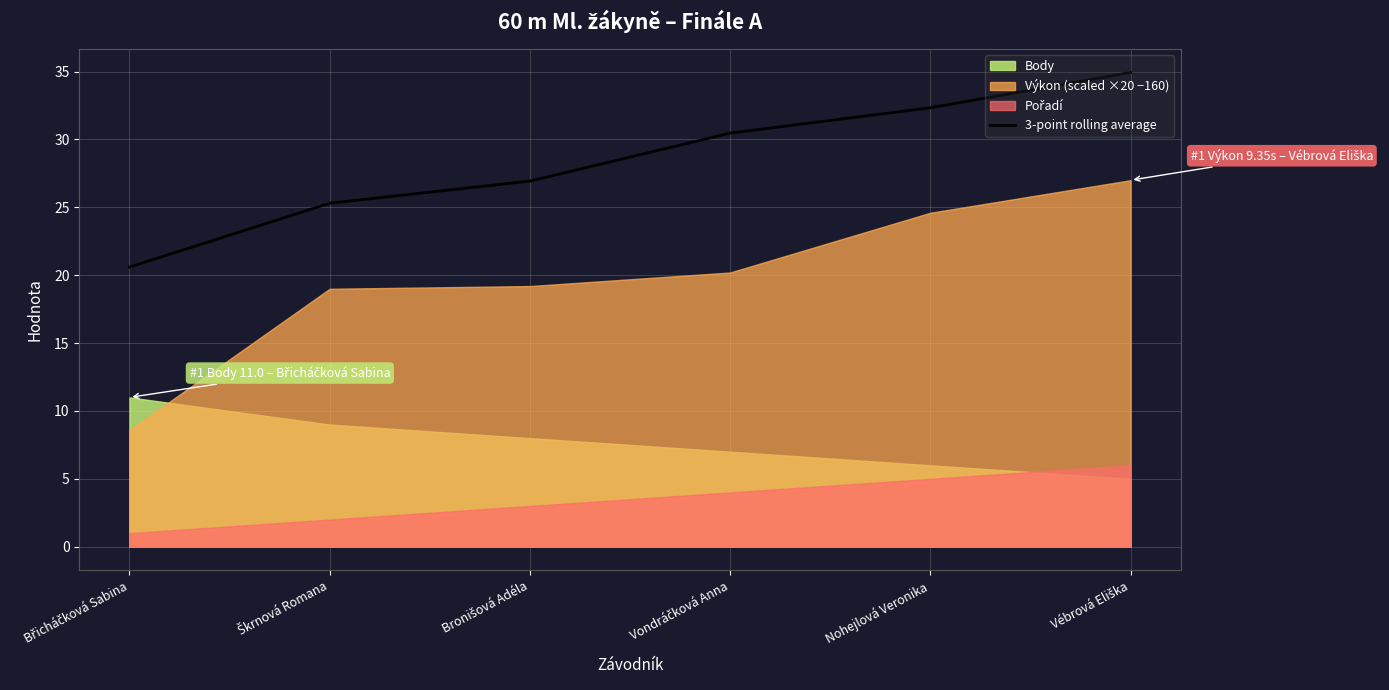

What is the minimum value for 3-point rolling average?

20.6